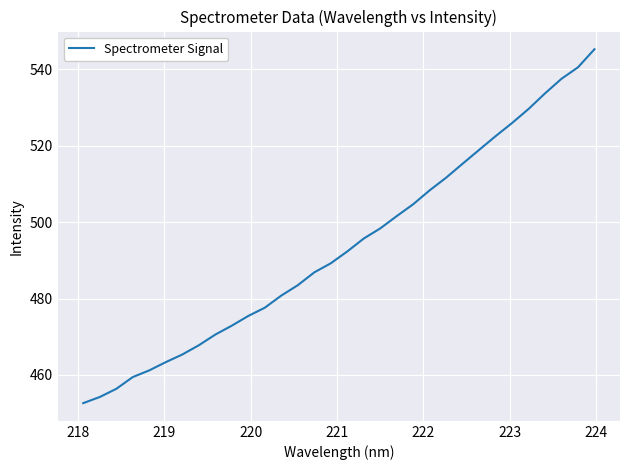

What is the smallest value displayed?

452.6